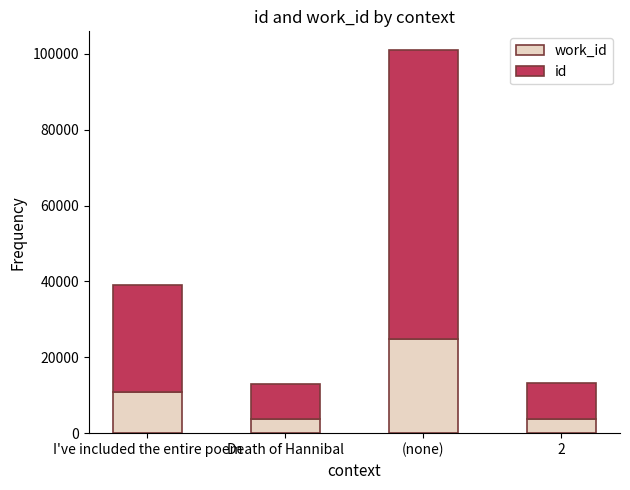

At which category is the sum across all series the highest?

(none)